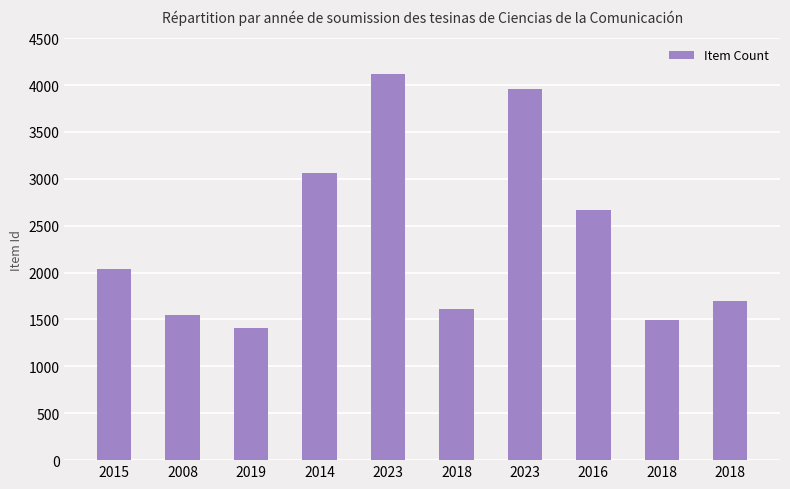

What is the ratio of the value at 2018 to the value at 2023?

0.4